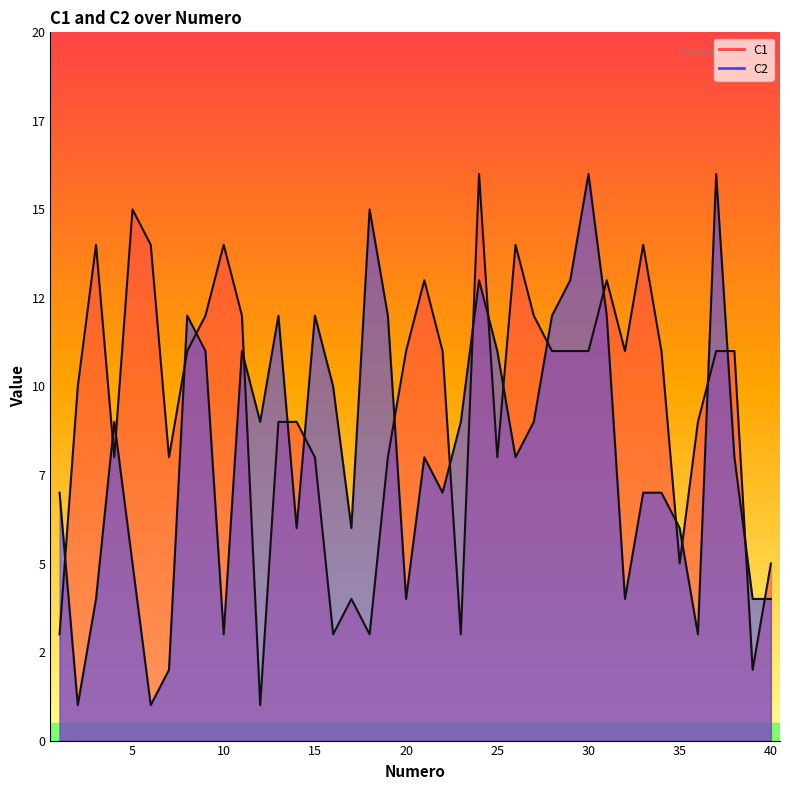

How many data points does each series have?

40